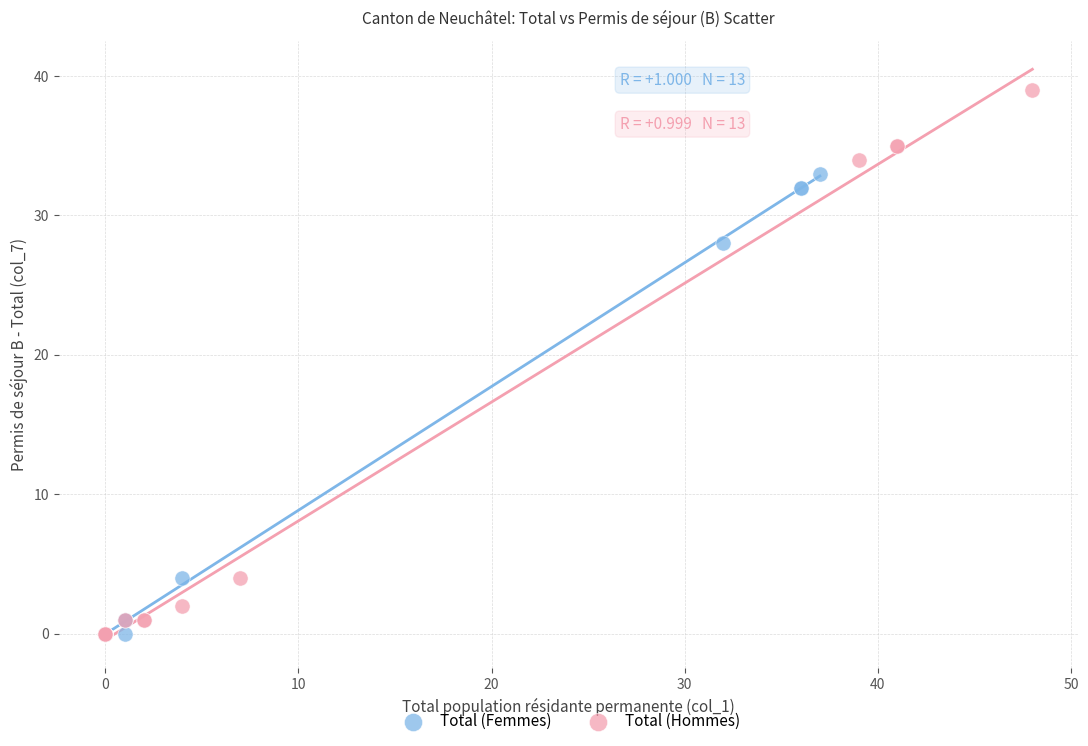

Which series has the largest Y range (max minus min)?

Total (Hommes)